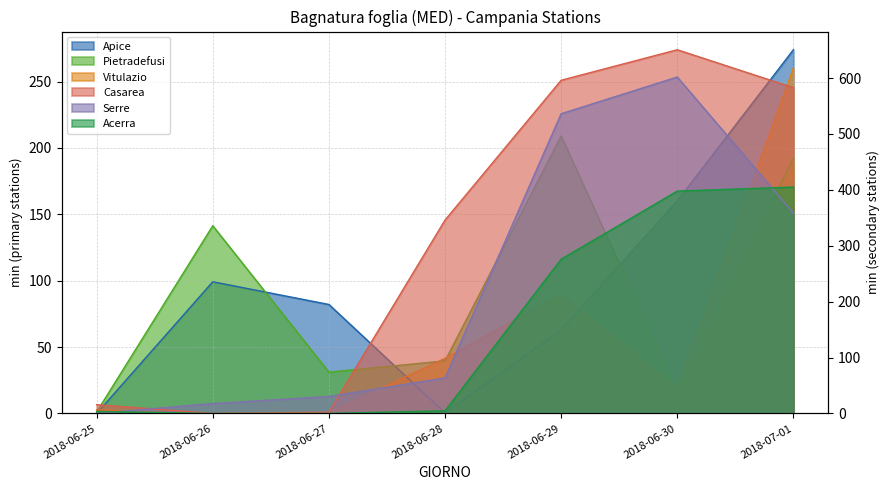

Count the number of categories in the chart.

7